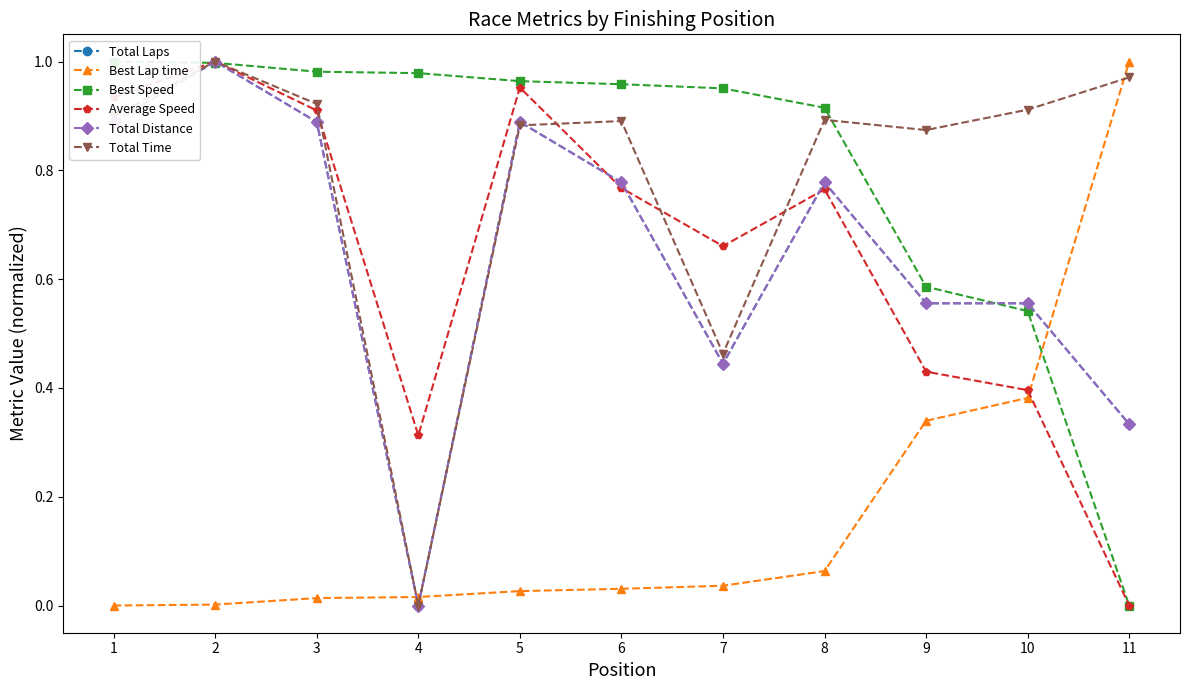

Reading left to right, transcribe all the data shown in this chart.

Total Laps: 1=0.9	2=1.0	3=0.9	4=0.0	5=0.9	6=0.8	7=0.4	8=0.8	9=0.6	10=0.6	11=0.3
Best Lap time: 1=0.0	2=0.0	3=0.0	4=0.0	5=0.0	6=0.0	7=0.0	8=0.1	9=0.3	10=0.4	11=1.0
Best Speed: 1=1.0	2=1.0	3=1.0	4=1.0	5=1.0	6=1.0	7=1.0	8=0.9	9=0.6	10=0.5	11=0.0
Average Speed: 1=0.9	2=1.0	3=0.9	4=0.3	5=1.0	6=0.8	7=0.7	8=0.8	9=0.4	10=0.4	11=0.0
Total Distance: 1=0.9	2=1.0	3=0.9	4=0.0	5=0.9	6=0.8	7=0.4	8=0.8	9=0.6	10=0.6	11=0.3
Total Time: 1=0.9	2=1.0	3=0.9	4=0.0	5=0.9	6=0.9	7=0.5	8=0.9	9=0.9	10=0.9	11=1.0